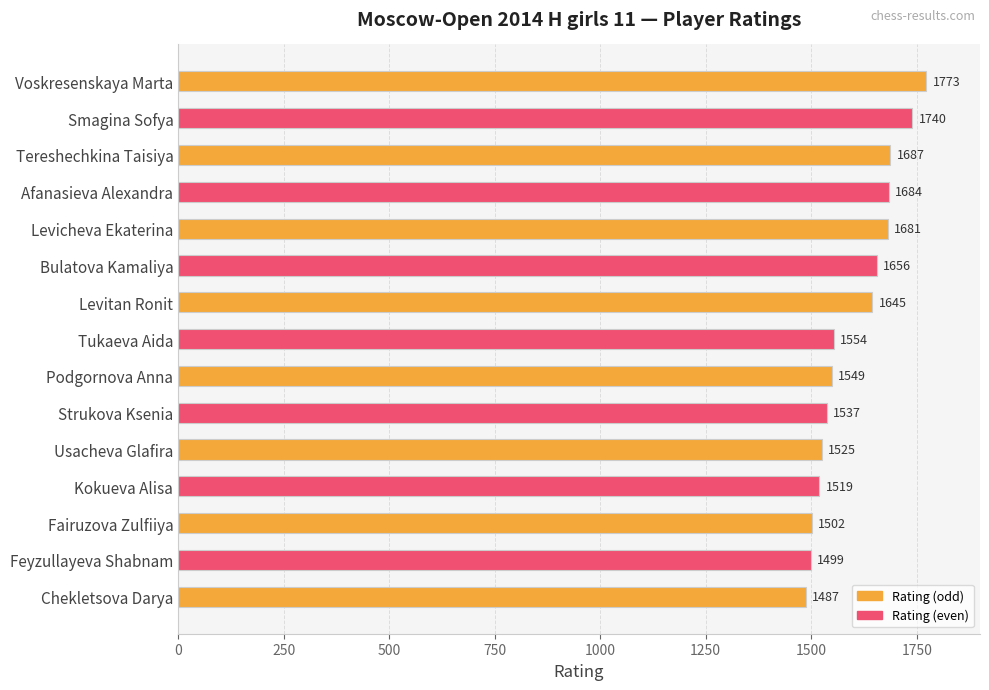

What is the sum of all values?

24038